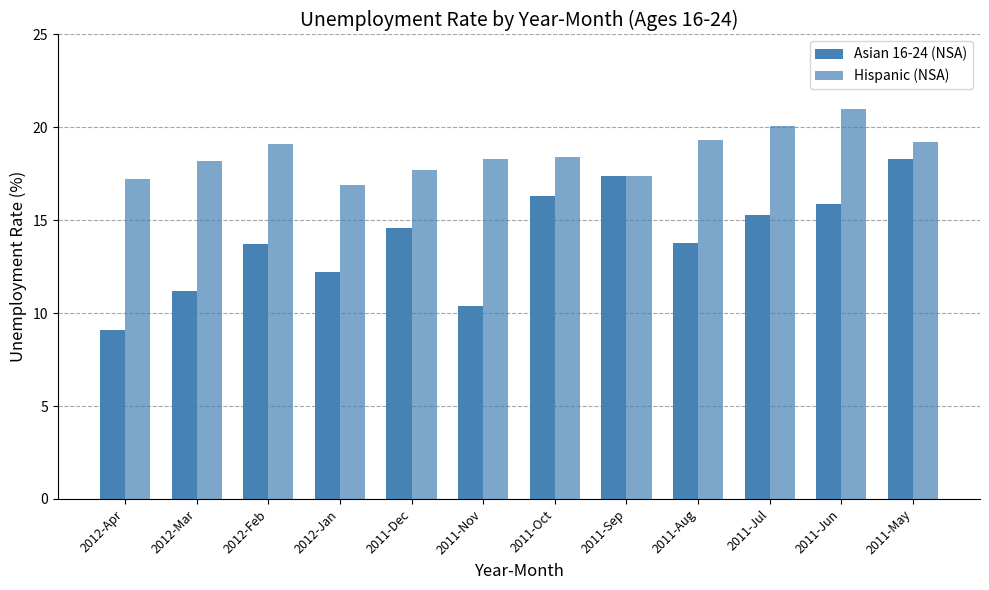

Which series has the largest total across all categories?

Hispanic (NSA)